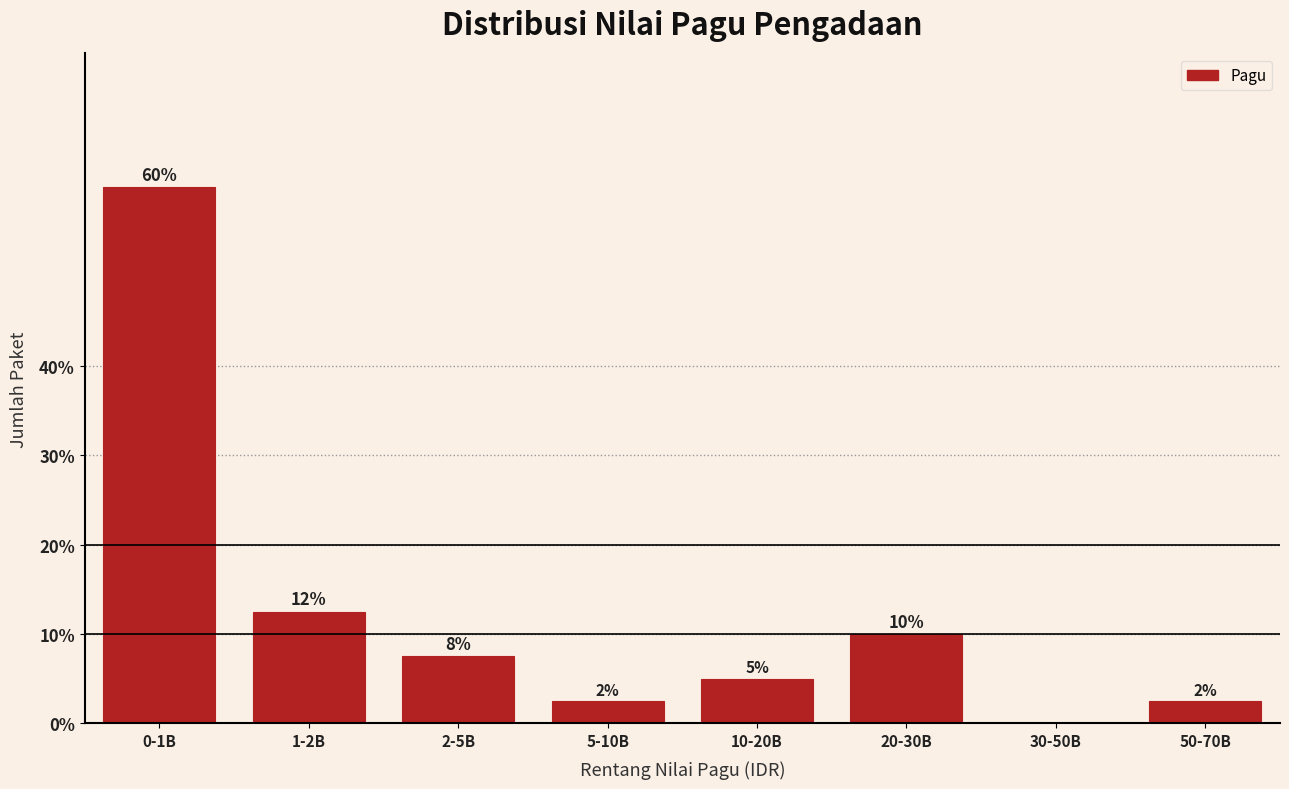

Are the bars horizontal?

No